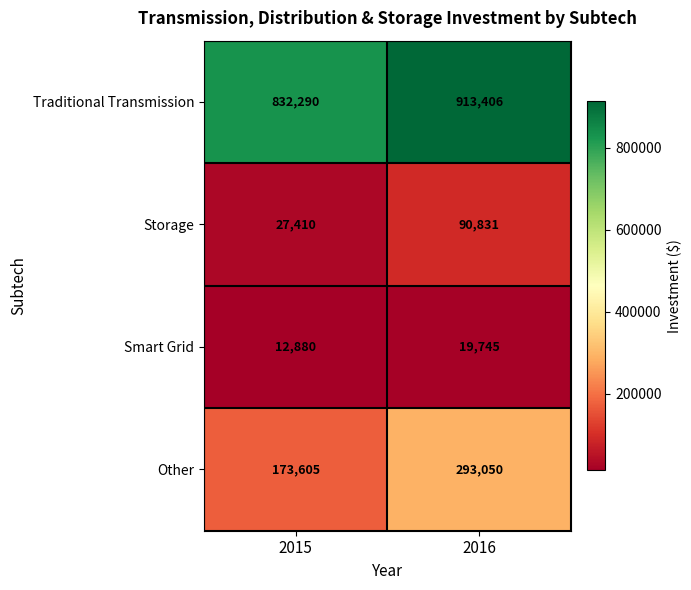

Which label corresponds to the largest value in the chart?

2016